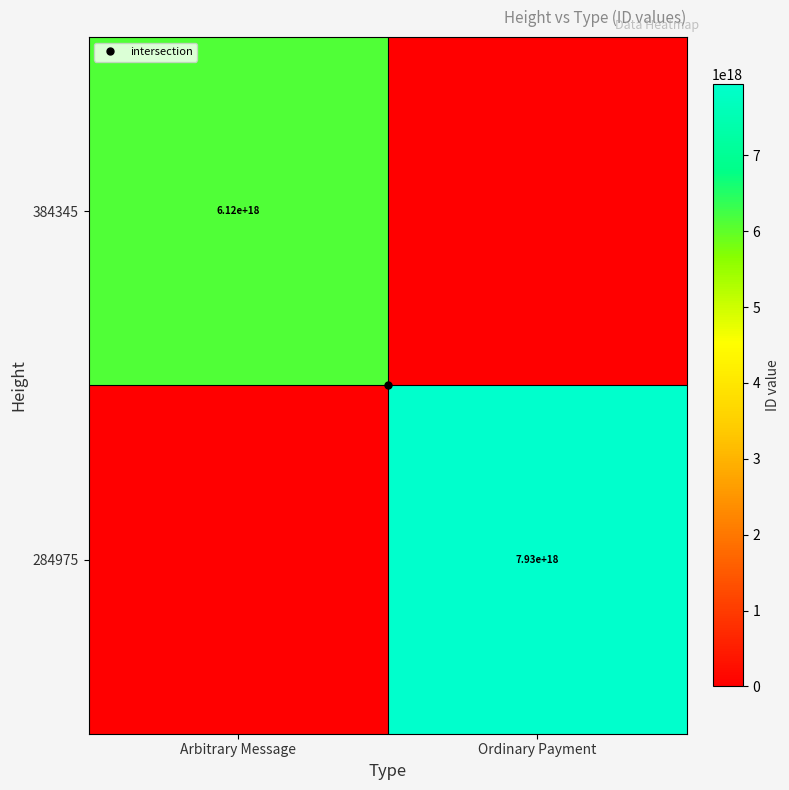

Which label corresponds to the smallest value in the chart?

Ordinary Payment